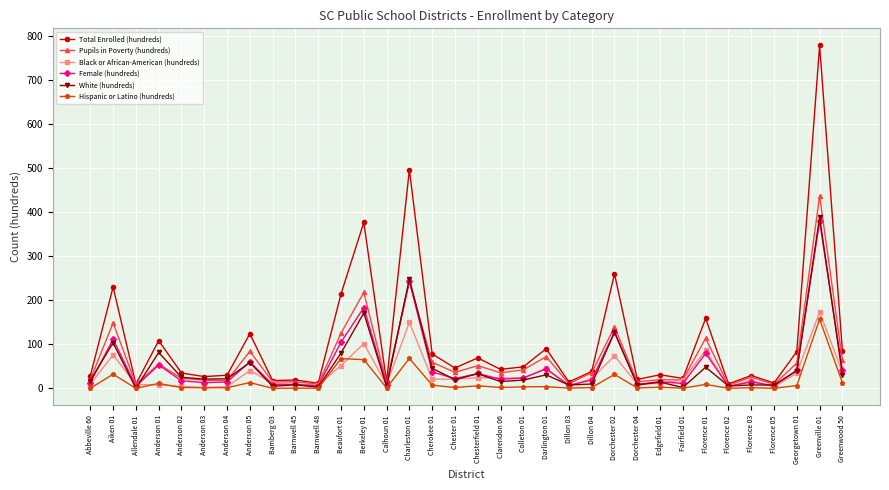

At which label is White (hundreds) closest to 194?

Berkeley 01